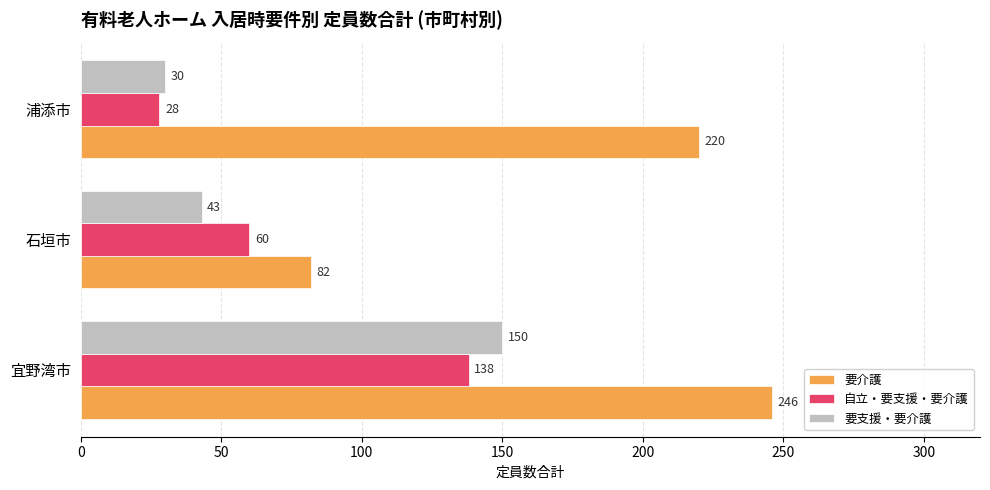

How many data points does each series have?

3